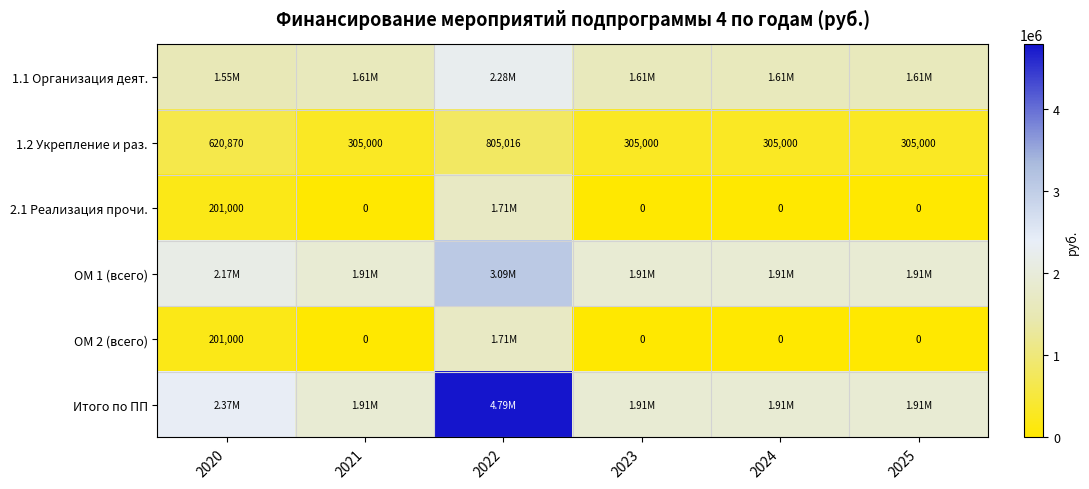

The 1.1 Организация деят. series shows 2525414.4 at 2024. True or false?

False